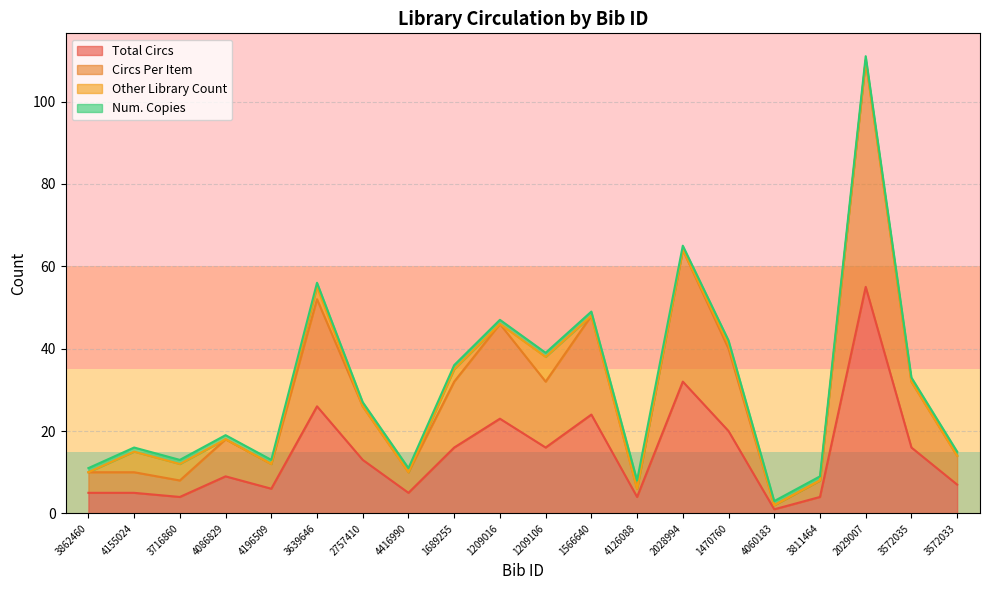

What is the approximate value of Total Circs at 3572033?

7